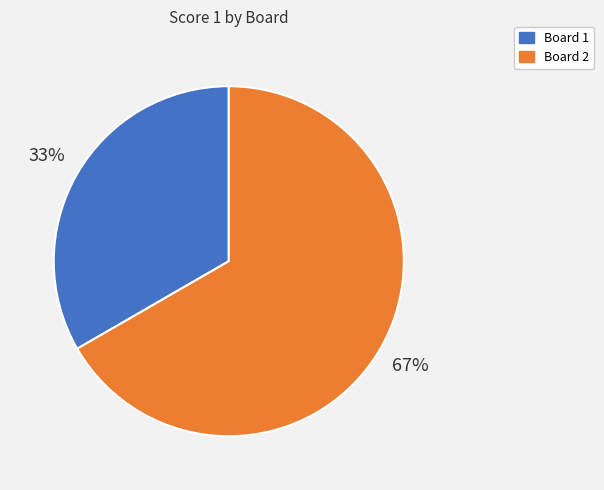

What percentage is the Board 1 slice, to the nearest percent?

33%